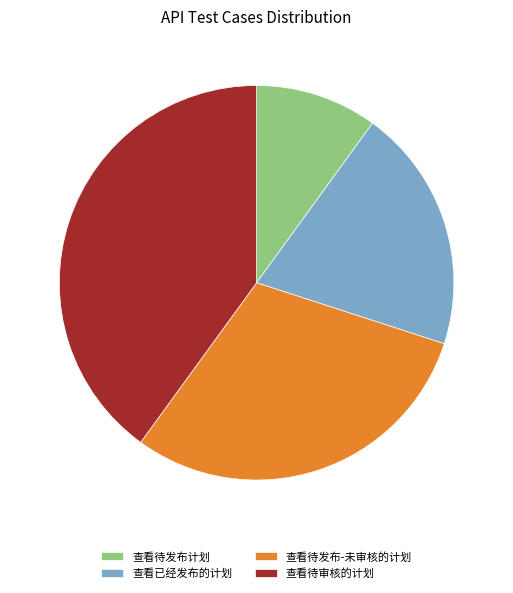

Does any single category account for the majority?

No